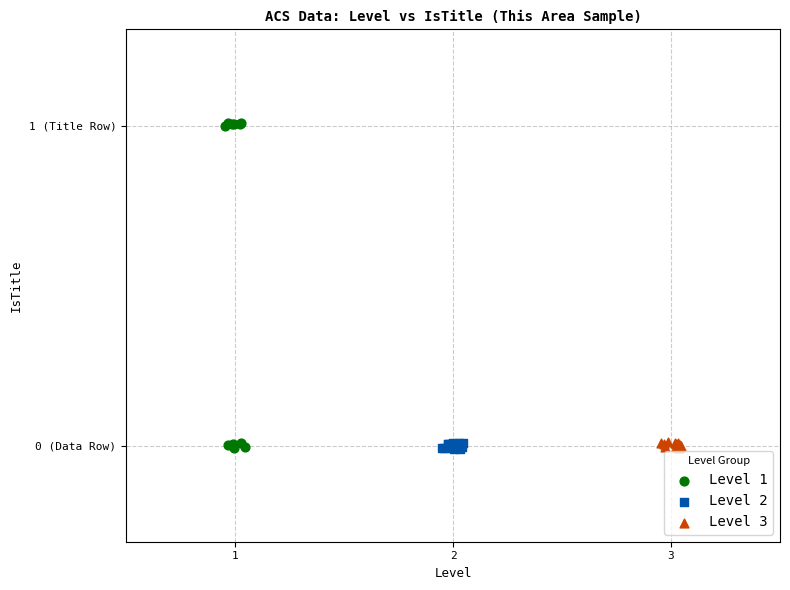

Which series contains the highest Y value?

Level 1